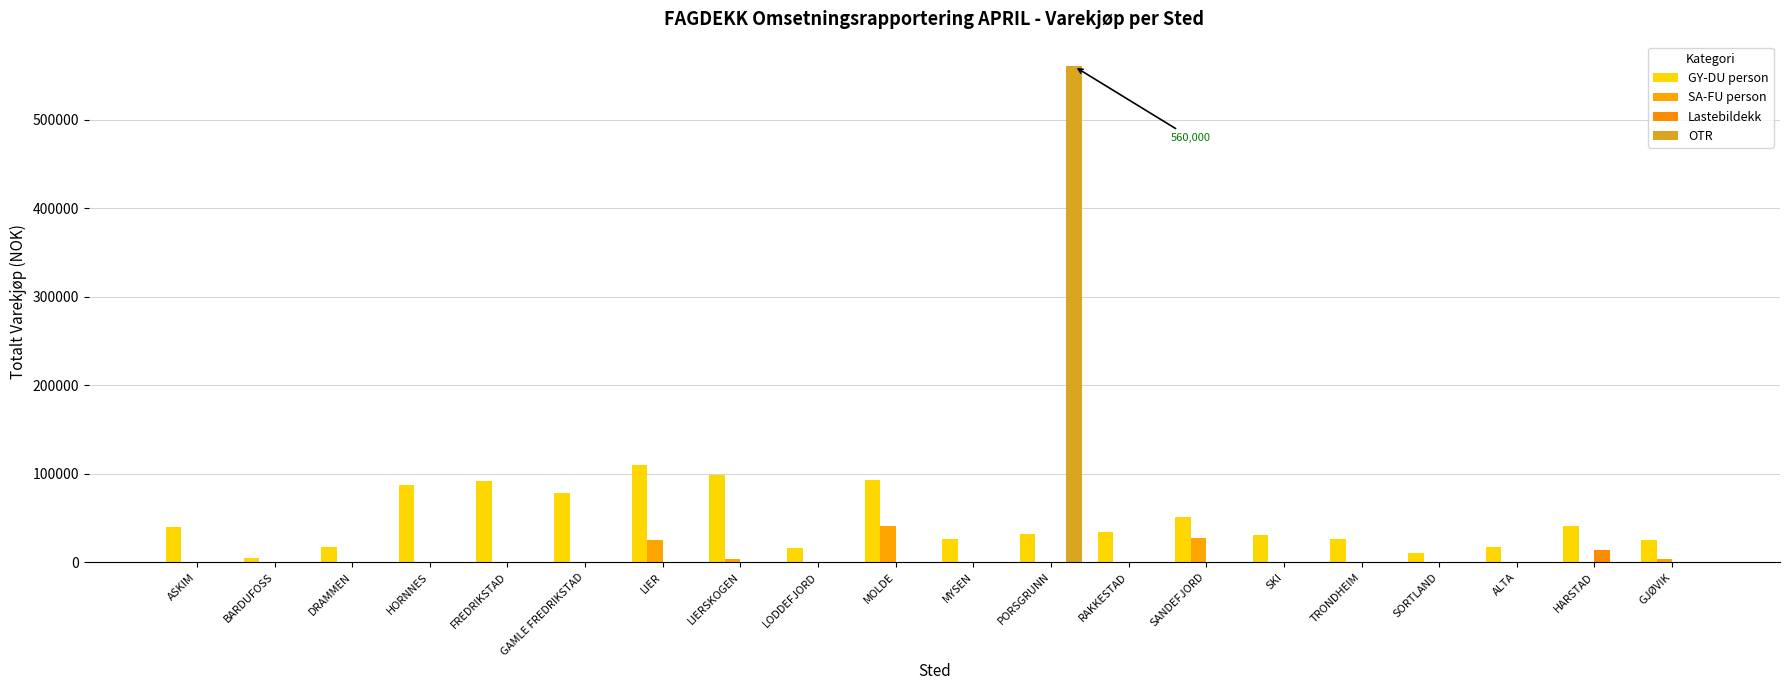

Does the chart contain stacked bars?

No